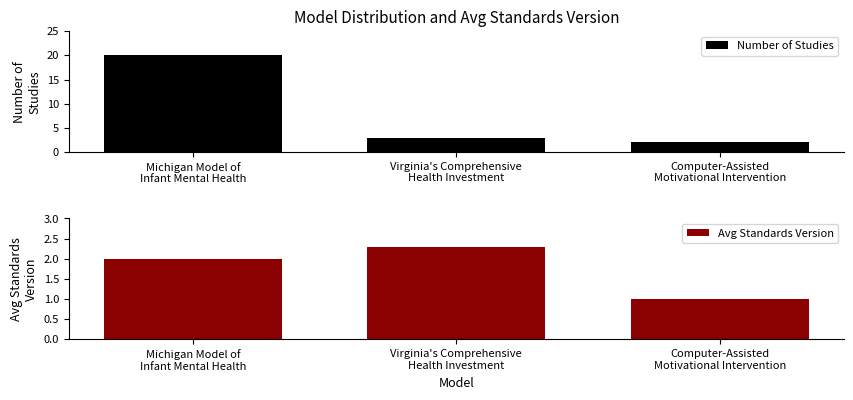

The value of Number of Studies at Virginia's Comprehensive
Health Investment is 3.0. True or false?

True